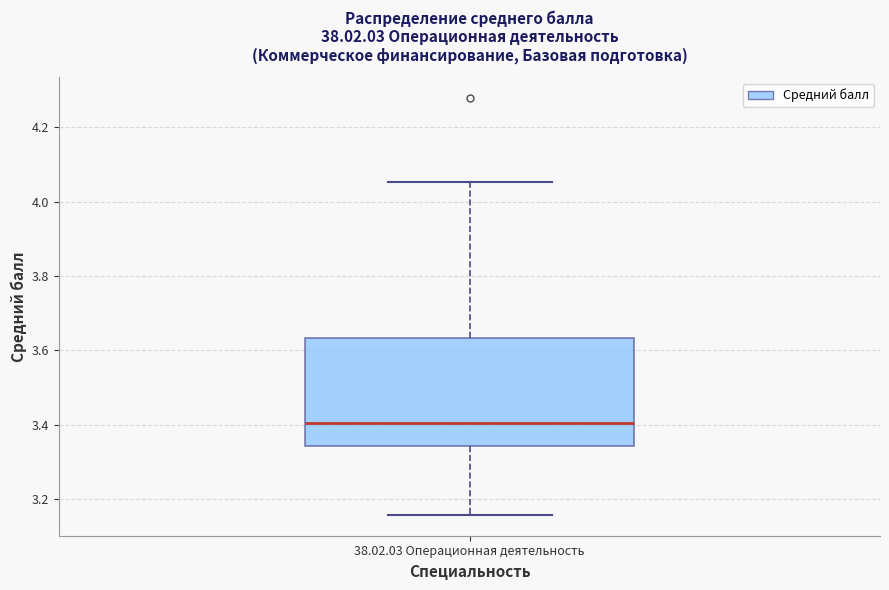

Read this box plot against the y-axis: the position of the median line, the range covered by the box, and the ends of both whiskers. The values are not printed on the chart, so give them approximately, as read against the axis.

median 3.40, box 3.34 to 3.64, whiskers 3.16 to 4.06